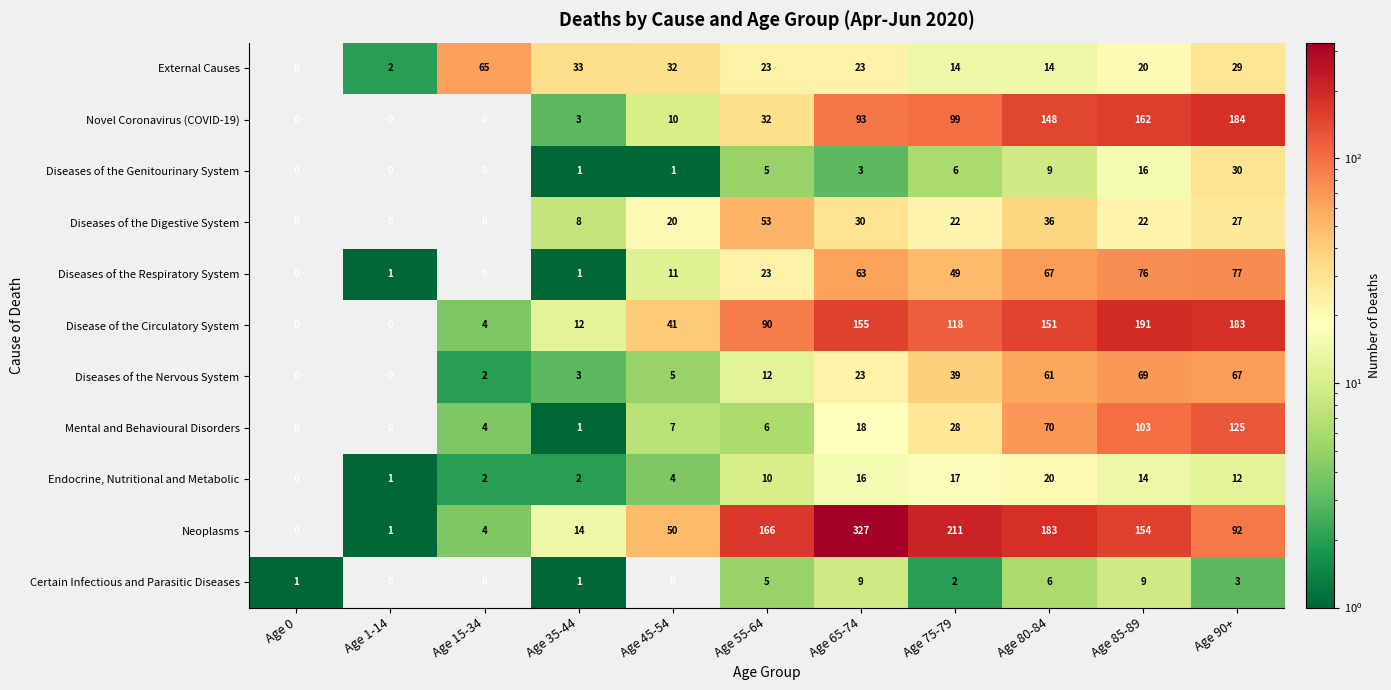

Which series changed the most between Age 75-79 and Age 85-89?

Mental and Behavioural Disorders